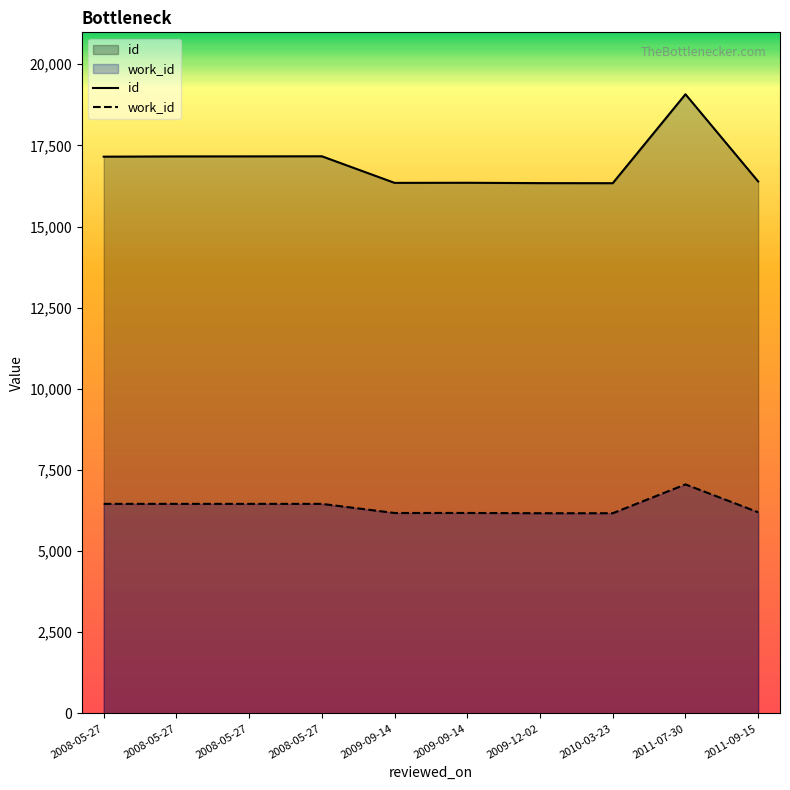

What are all the series names shown in the legend?

id, work_id